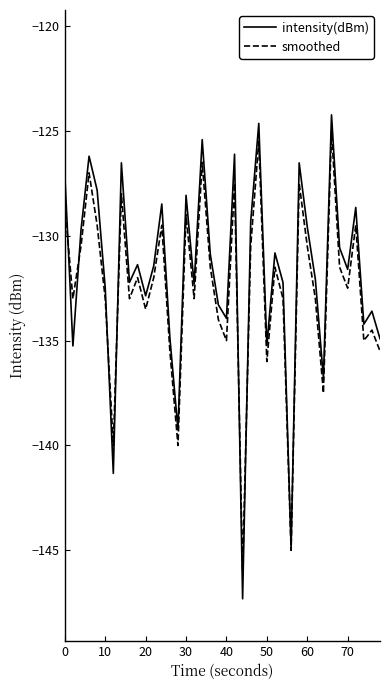

Does the chart have visible grid lines?

No